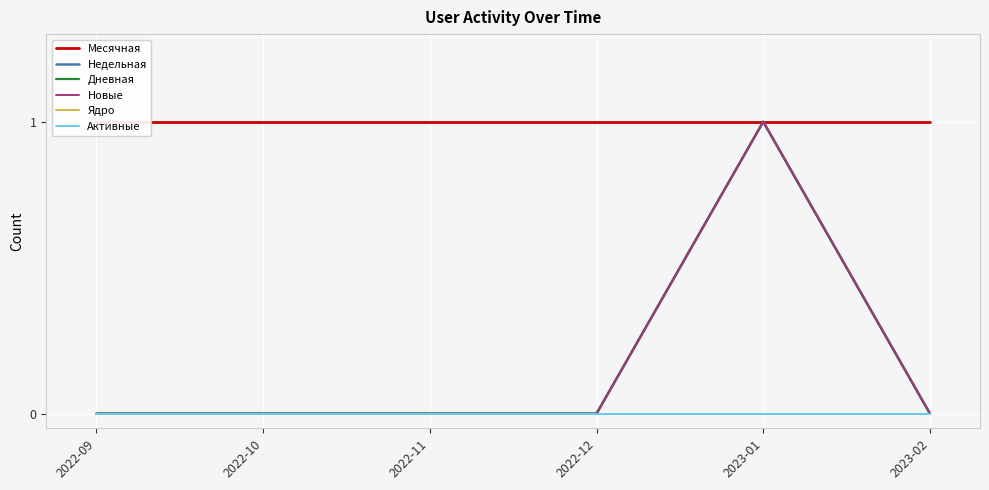

What are all the series names shown in the legend?

Месячная, Недельная, Дневная, Новые, Ядро, Активные